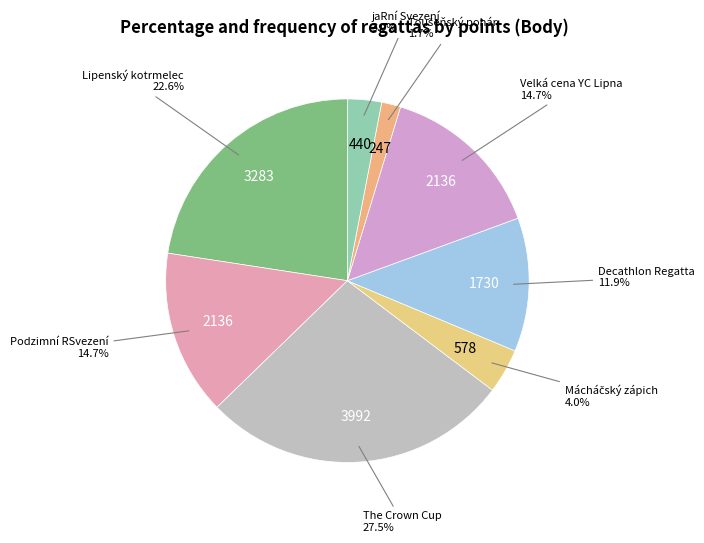

Count the number of slices in the pie.

8